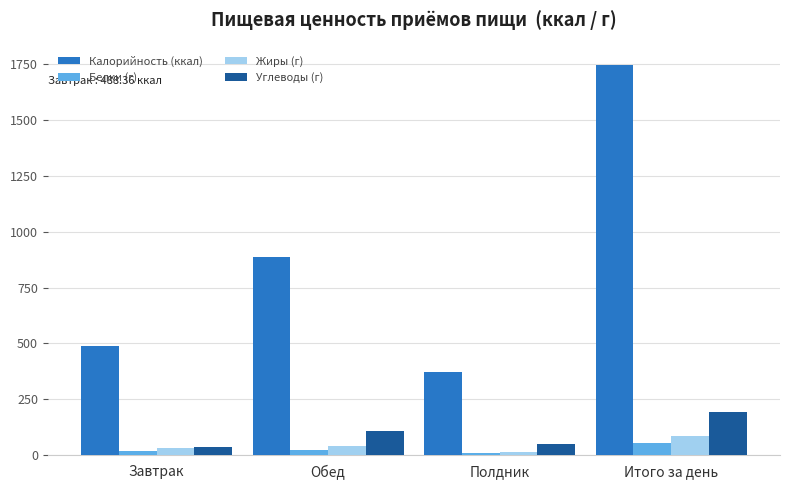

What value does the Жиры (г) series have at Обед?

39.8